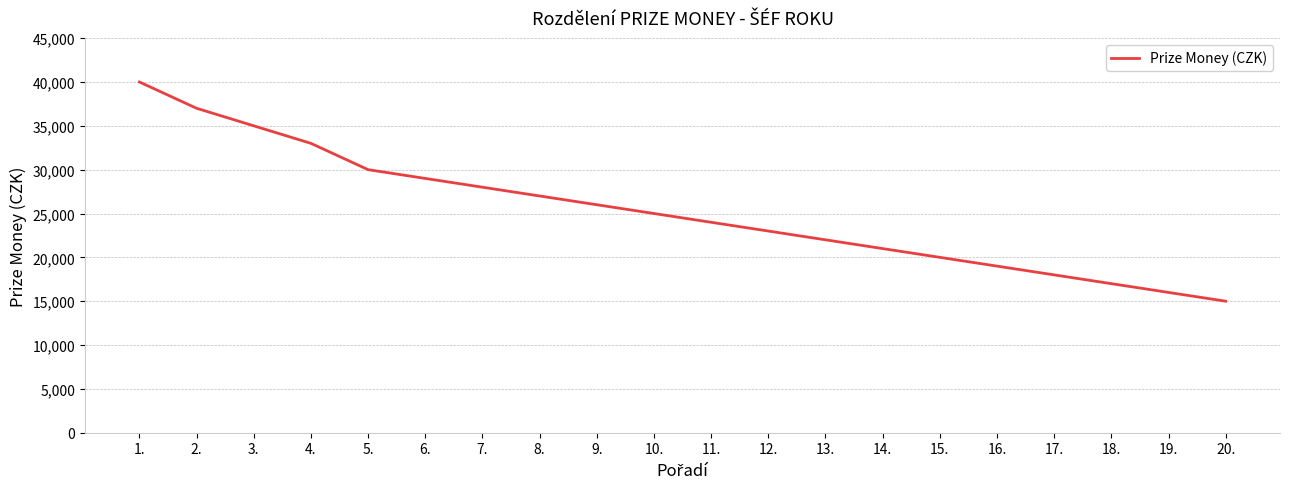

Reading right to left, transcribe all the data shown in this chart.

15000	16000	17000	18000	19000	20000	21000	22000	23000	24000	25000	26000	27000	28000	29000	30000	33000	35000	37000	40000